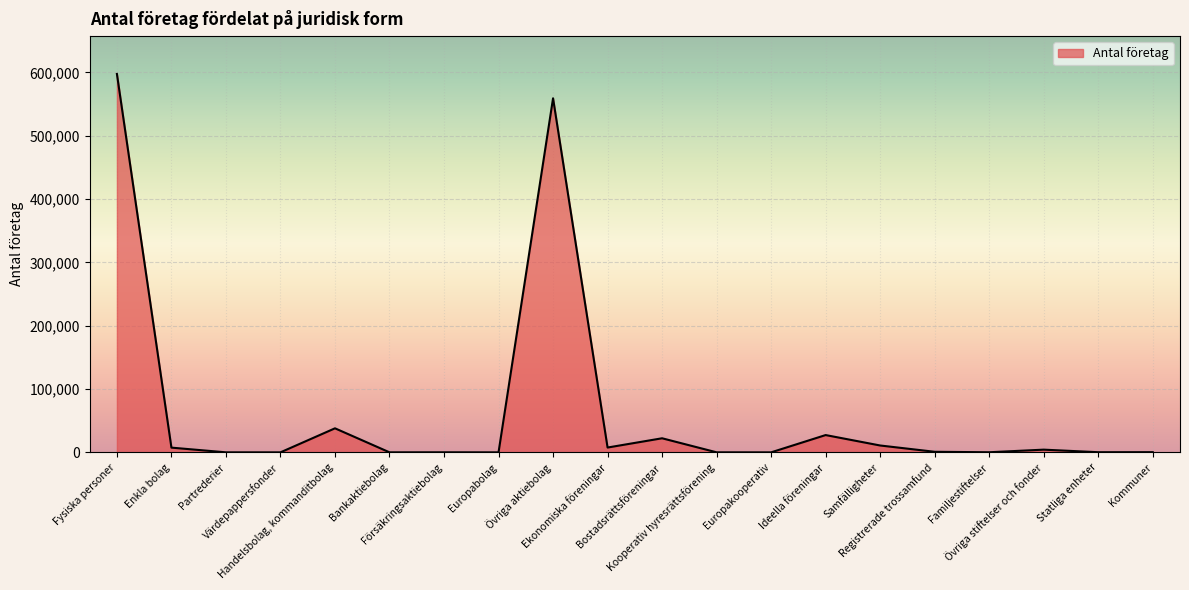

What is the difference between the maximum and minimum values?

597535